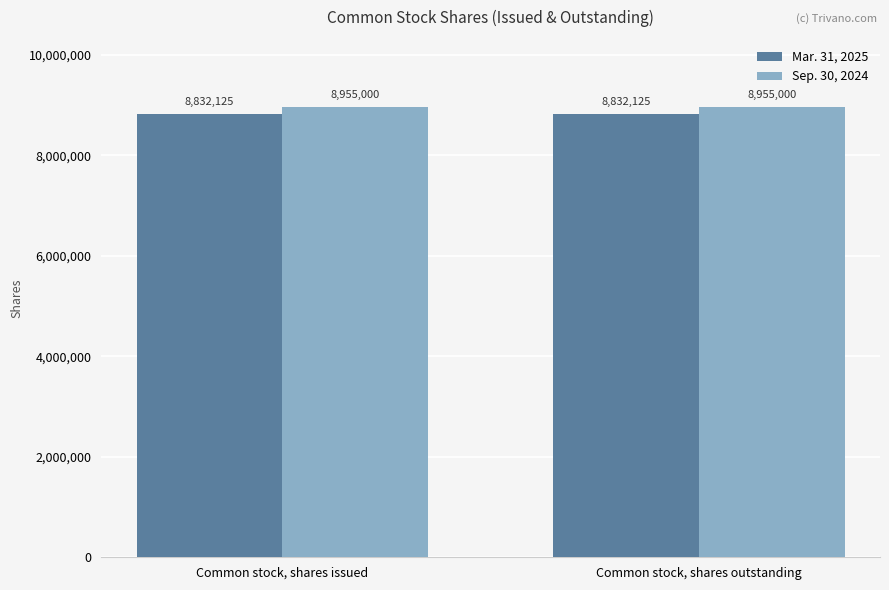

What is the minimum value for Sep. 30, 2024?

8955000